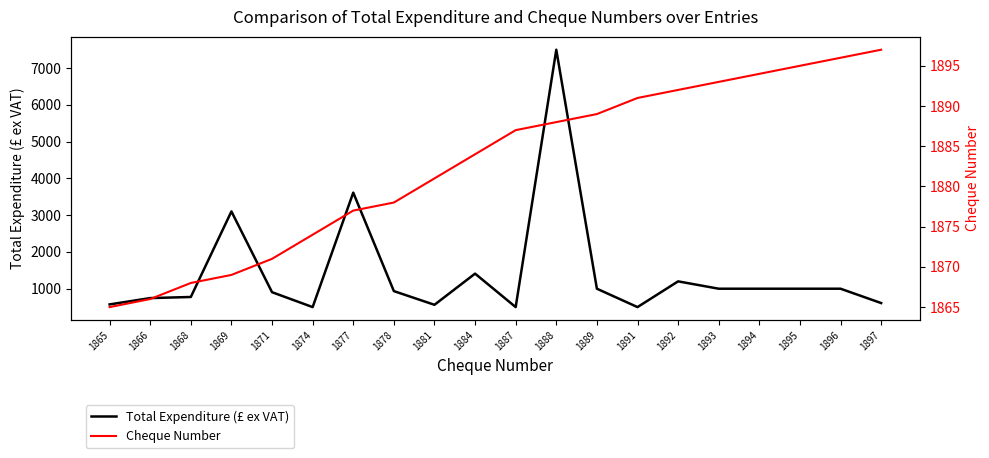

At which category does the chart reach its peak across all series?

1888